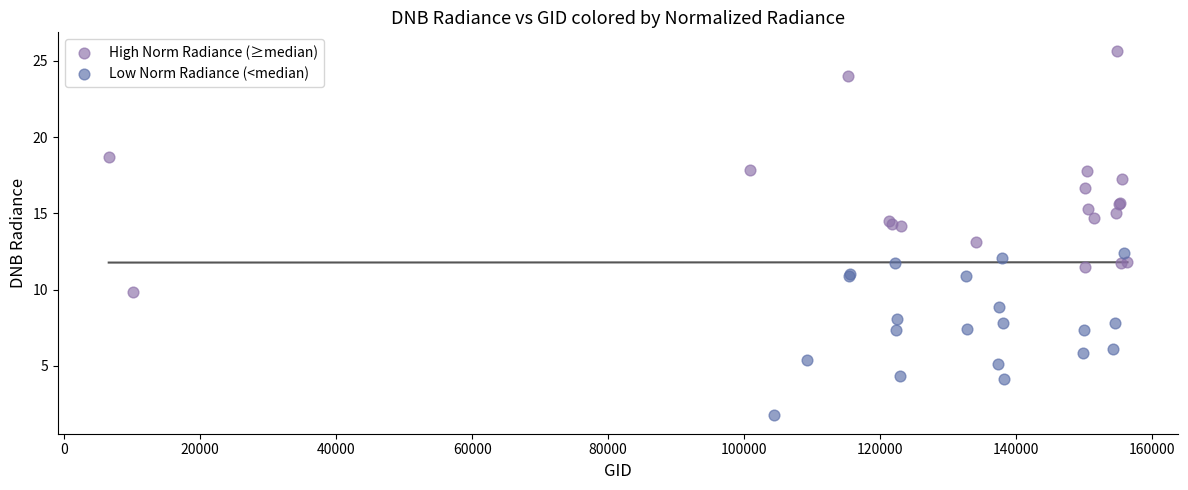

Which series reaches the minimum Y coordinate?

Low Norm Radiance (<median)